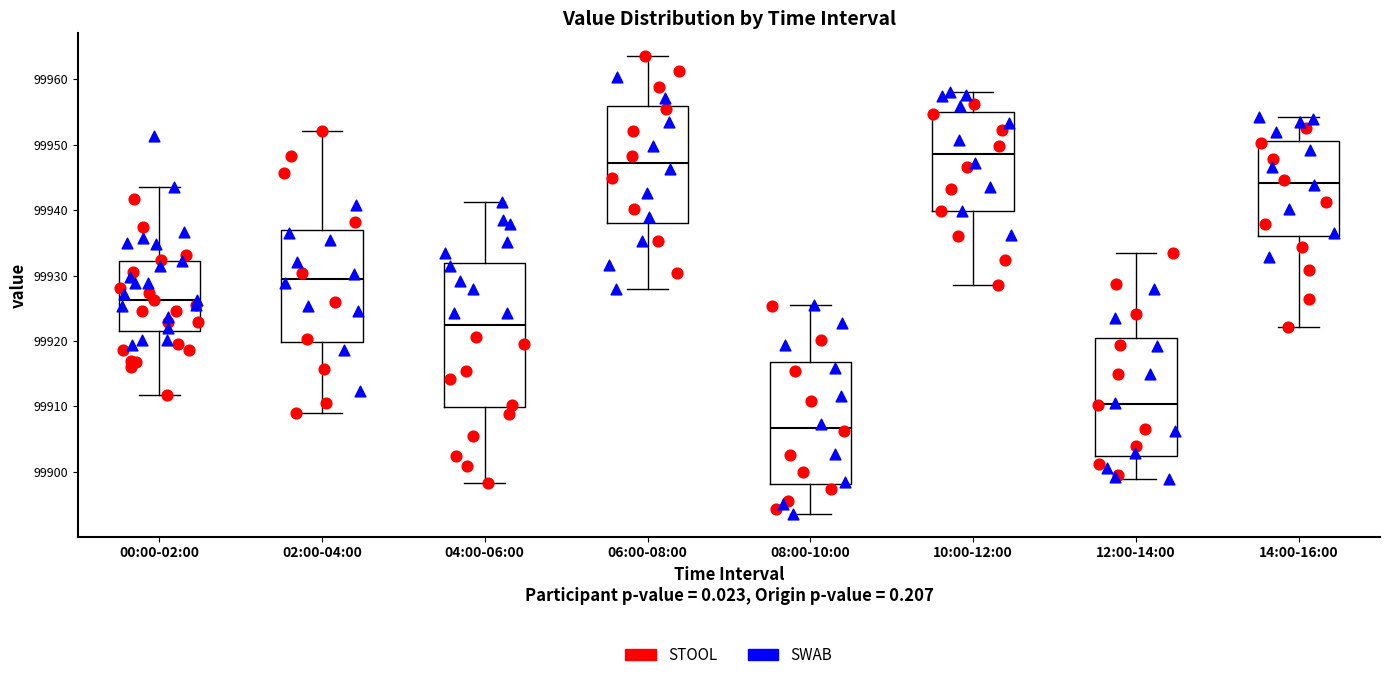

Reading left to right, transcribe this box plot: for each box, give where its median line is, the range the box spans, and where its two whiskers end, as read against the y-axis. The values are not printed on the chart, so give them approximately, as read against the axis.

00:00-02:00: median 99926, box 99922 to 99932, whiskers 99912 to 99944
02:00-04:00: median 99930, box 99920 to 99937, whiskers 99909 to 99952
04:00-06:00: median 99922, box 99910 to 99932, whiskers 99898 to 99941
06:00-08:00: median 99947, box 99938 to 99956, whiskers 99928 to 99964
08:00-10:00: median 99907, box 99898 to 99917, whiskers 99894 to 99925
10:00-12:00: median 99949, box 99940 to 99955, whiskers 99929 to 99958
12:00-14:00: median 99910, box 99902 to 99920, whiskers 99899 to 99933
14:00-16:00: median 99944, box 99936 to 99951, whiskers 99922 to 99954